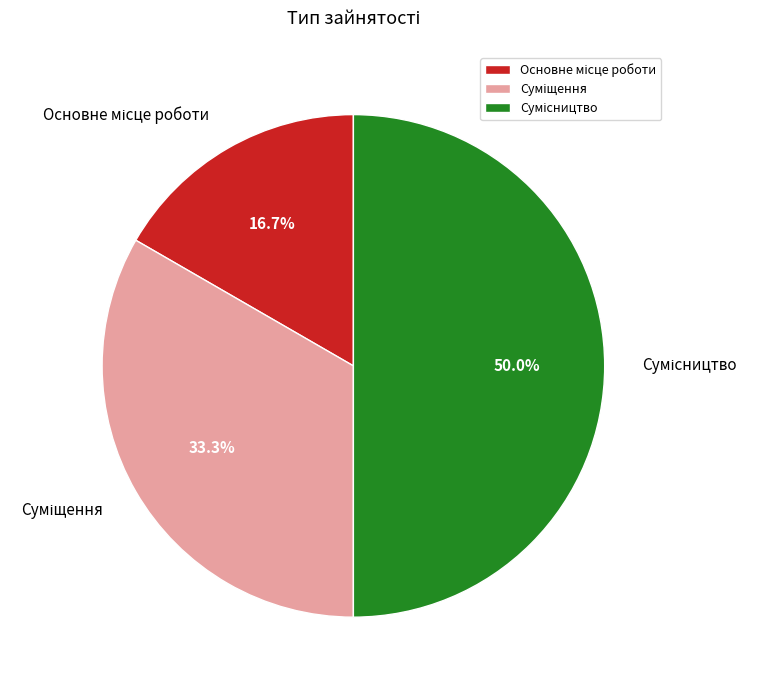

How many segments does this pie chart have?

3